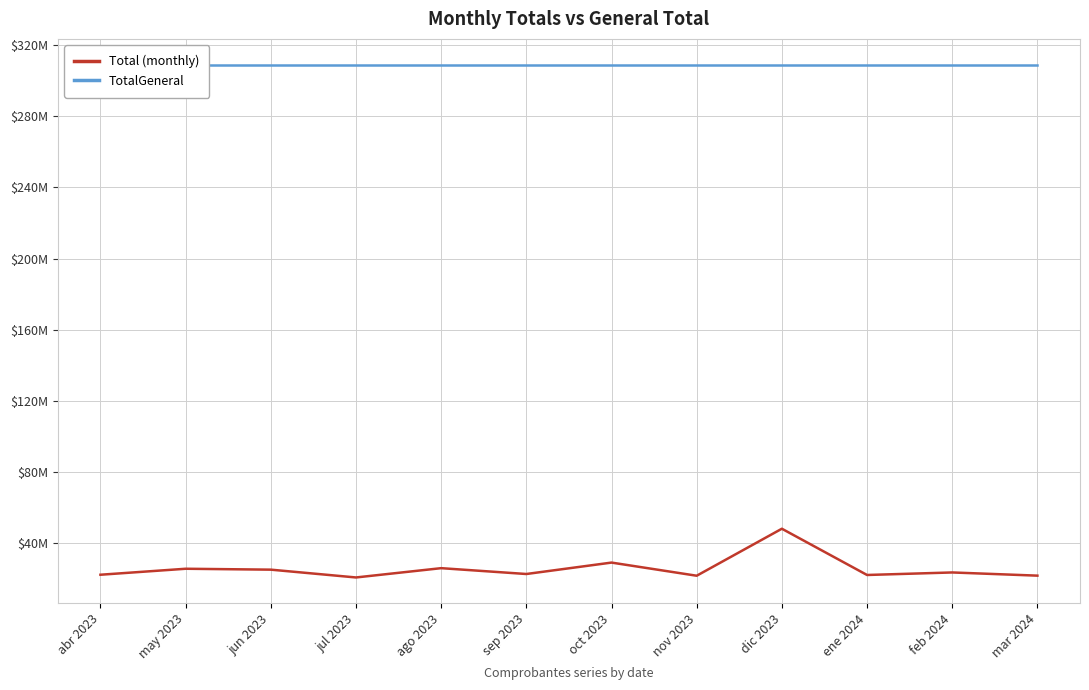

Where is the first local minimum for Total (monthly)?

jul 2023